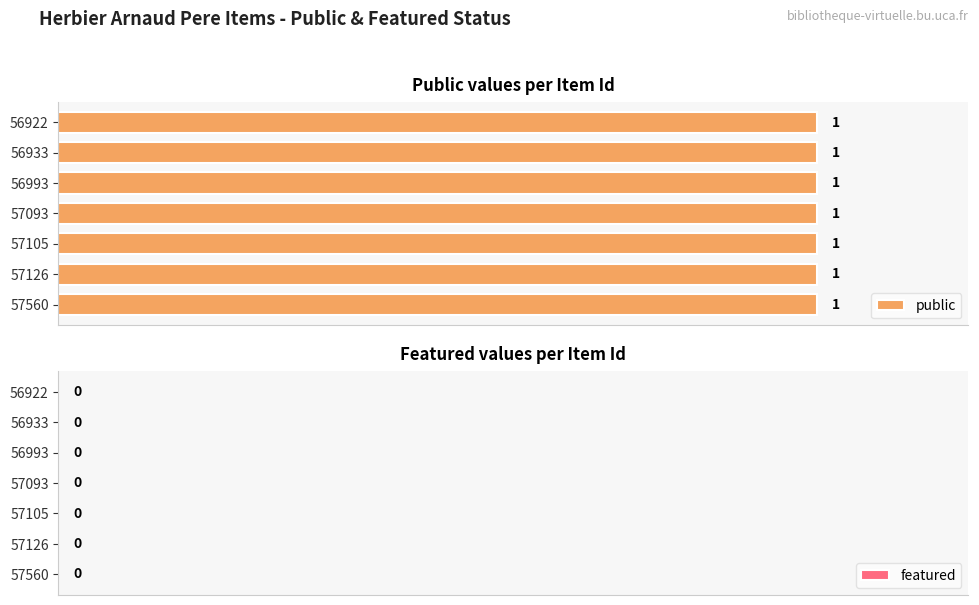

Is the value of public at 56922 greater than the value of featured at 56993?

Yes